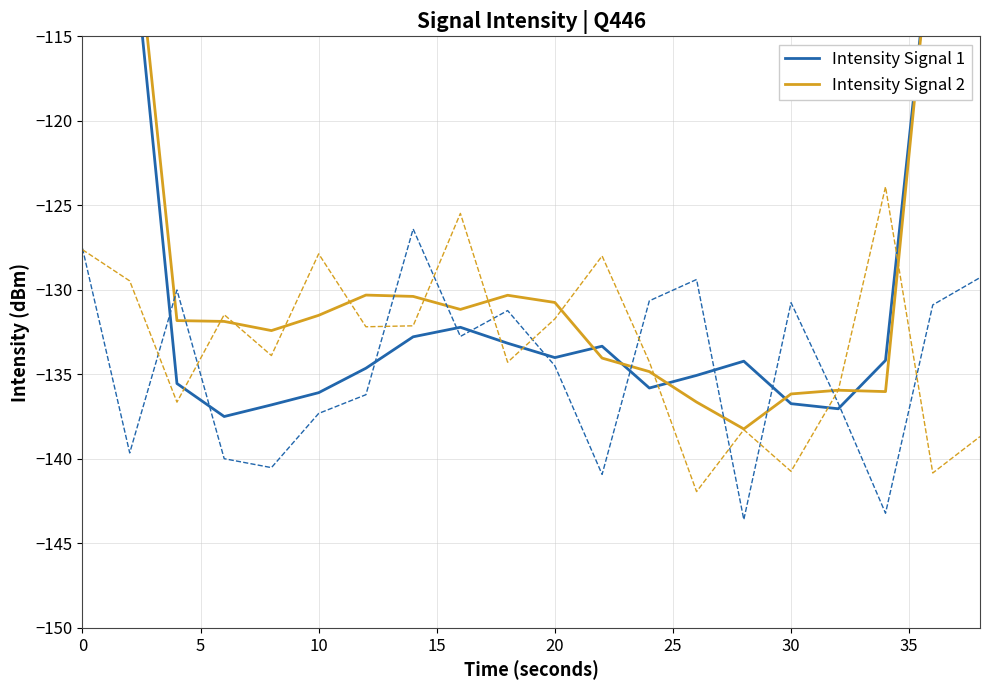

What is the smallest value displayed?

-138.2